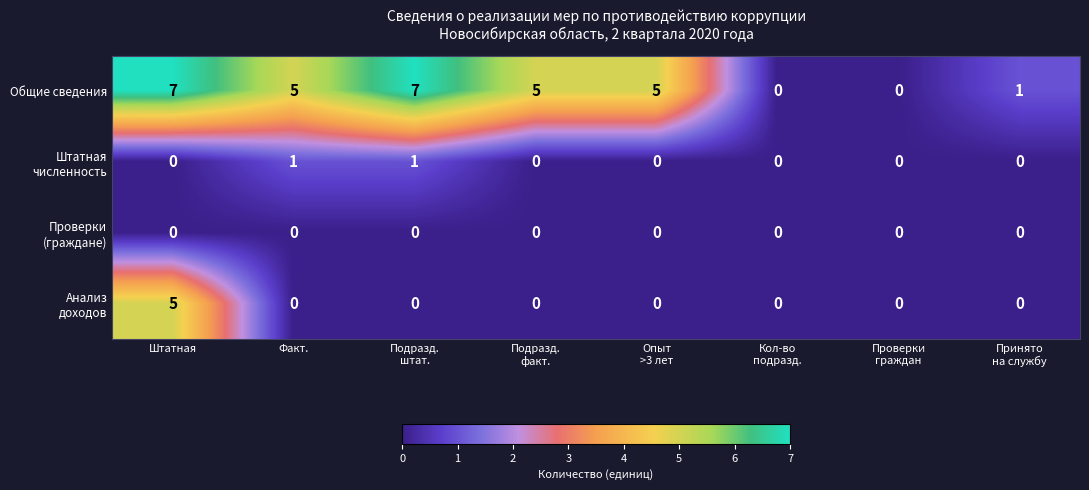

What is the difference between the second highest and second lowest values in the Общие сведения series?

7